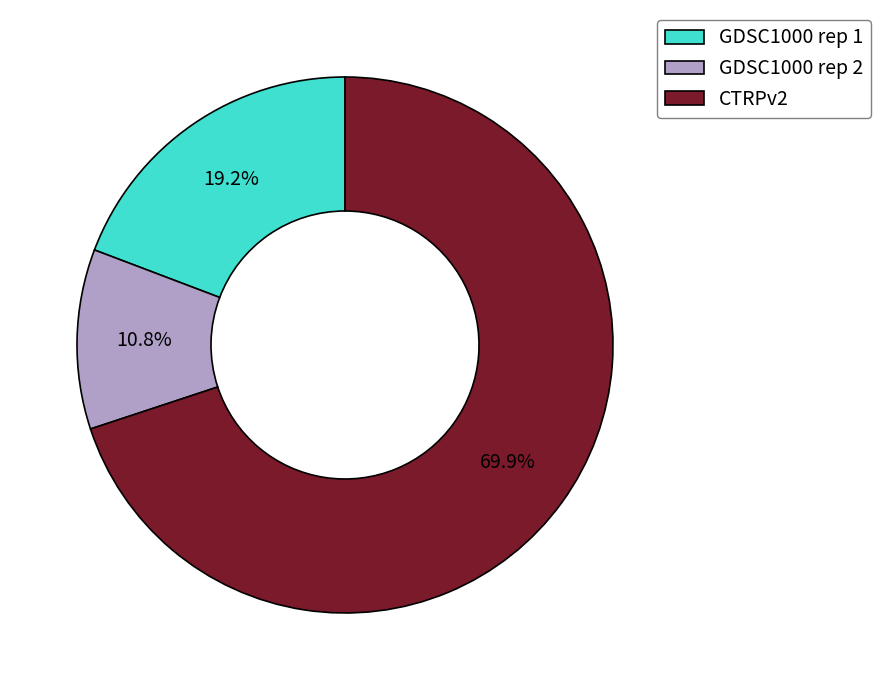

To the nearest percent, what is the difference between the GDSC1000 rep 2 and CTRPv2 slice percentages?

59%